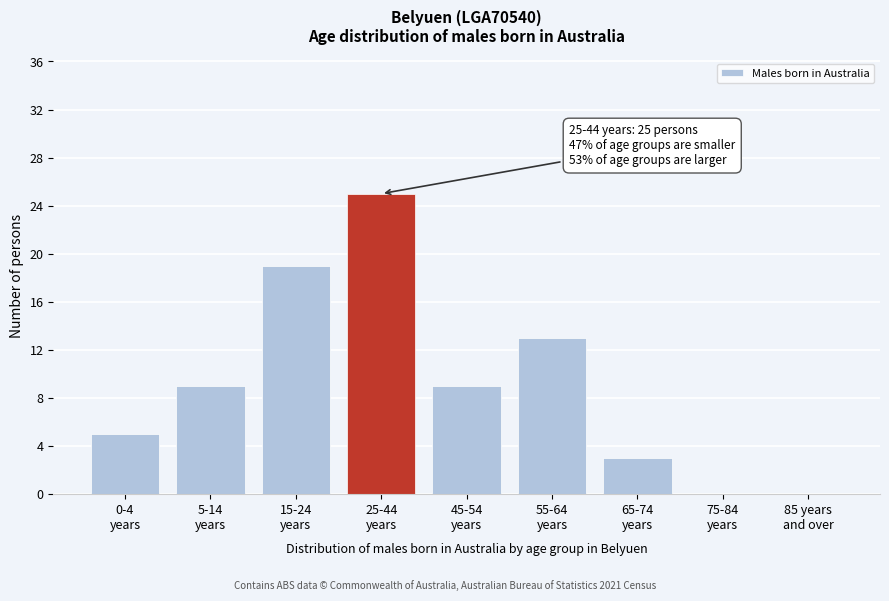

What is the sum of all values?

83